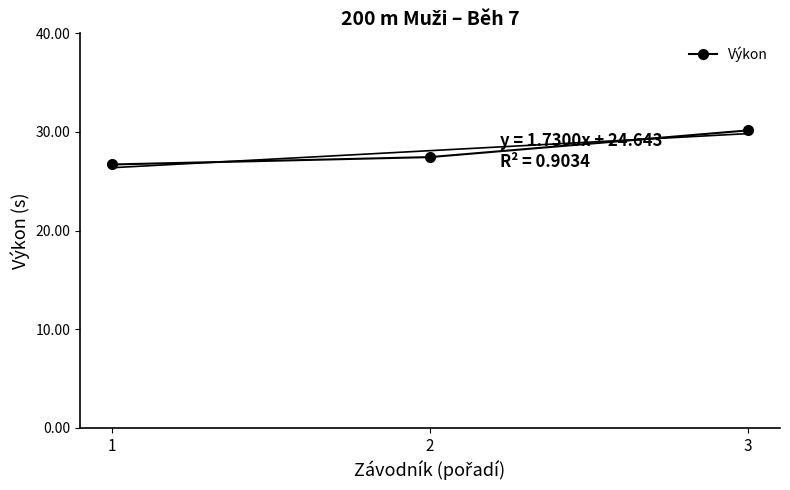

What is the value of the 3rd point from the left?

30.2